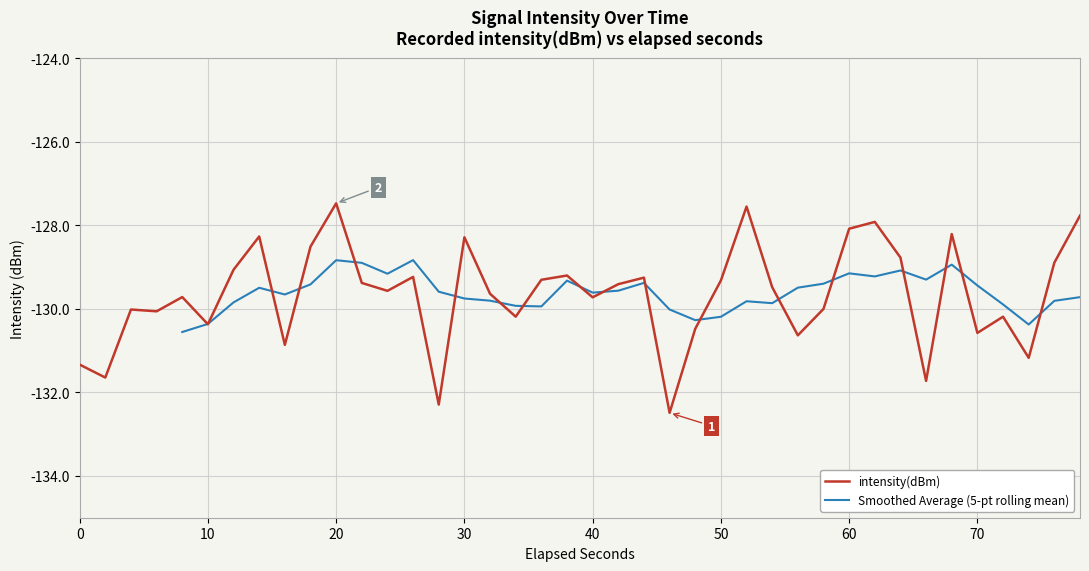

What is the highest value of the intensity(dBm) series?

-127.5